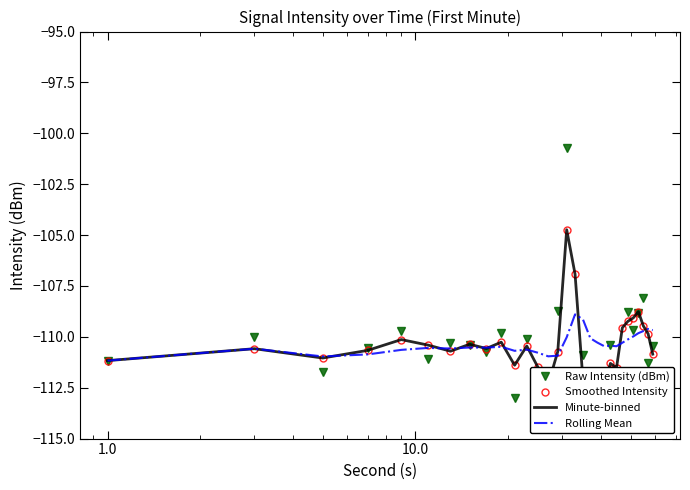

What is the lowest value of the Rolling Mean series?

-111.2